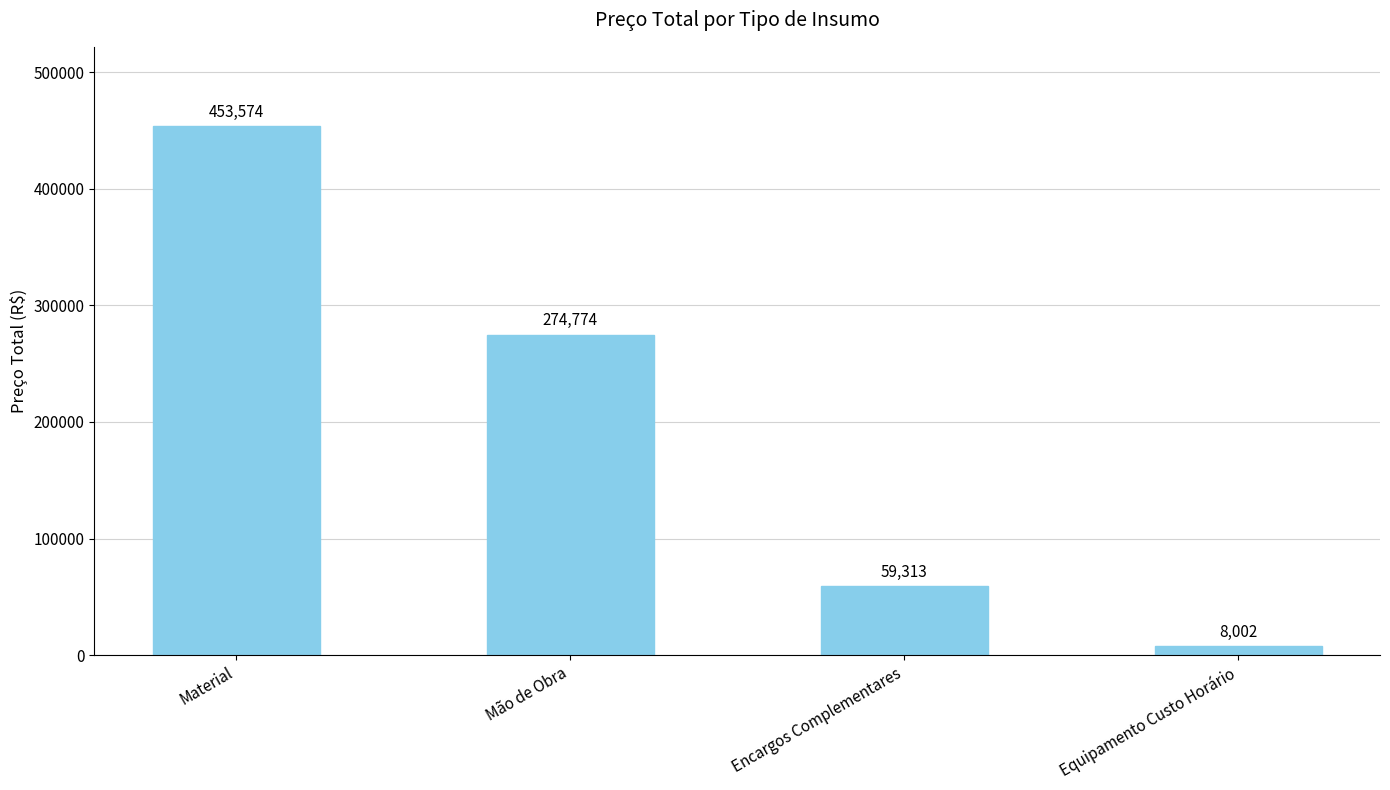

Is it true that the value at Encargos Complementares is 59313.0?

True